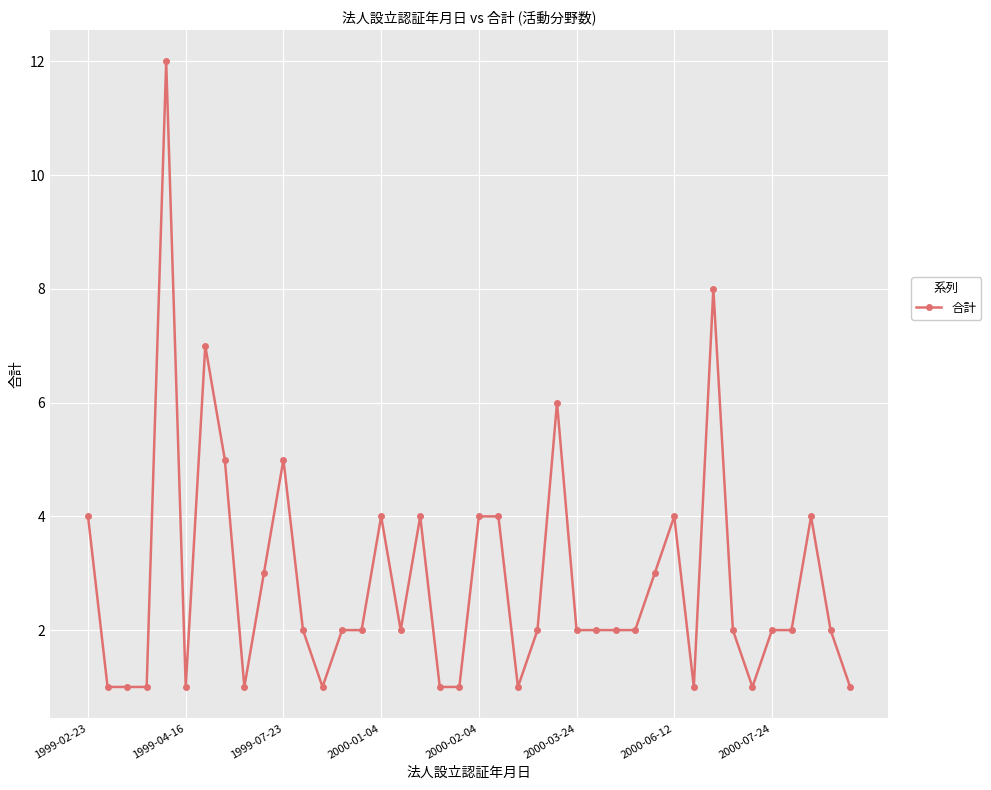

What is the maximum value shown in the chart?

12